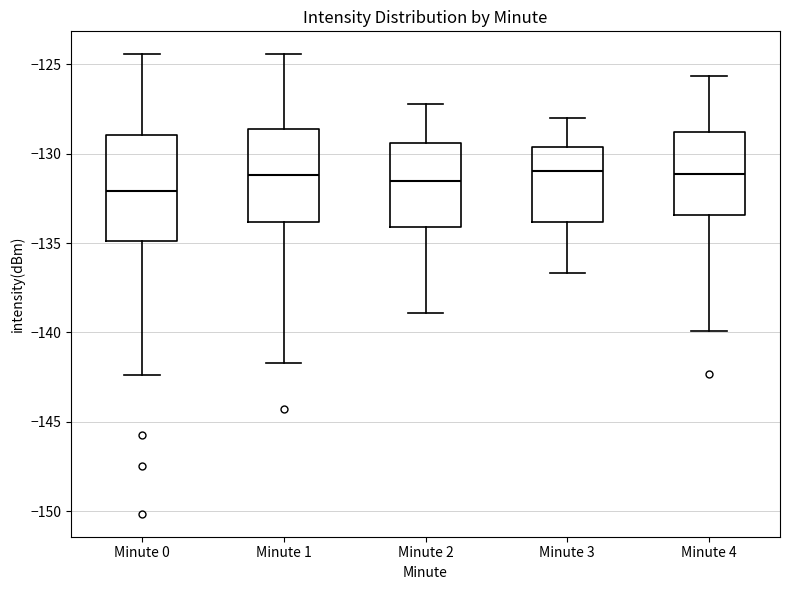

Reading left to right, transcribe this box plot: for each box, give where its median line is, the range the box spans, and where its two whiskers end, as read against the y-axis. The values are not printed on the chart, so give them approximately, as read against the axis.

Minute 0: median -132.0, box -135.0 to -129.0, whiskers -142.5 to -124.5
Minute 1: median -131.0, box -134.0 to -128.5, whiskers -141.5 to -124.5
Minute 2: median -131.5, box -134.0 to -129.5, whiskers -139.0 to -127.0
Minute 3: median -131.0, box -134.0 to -129.5, whiskers -136.5 to -128.0
Minute 4: median -131.0, box -133.5 to -129.0, whiskers -140.0 to -125.5